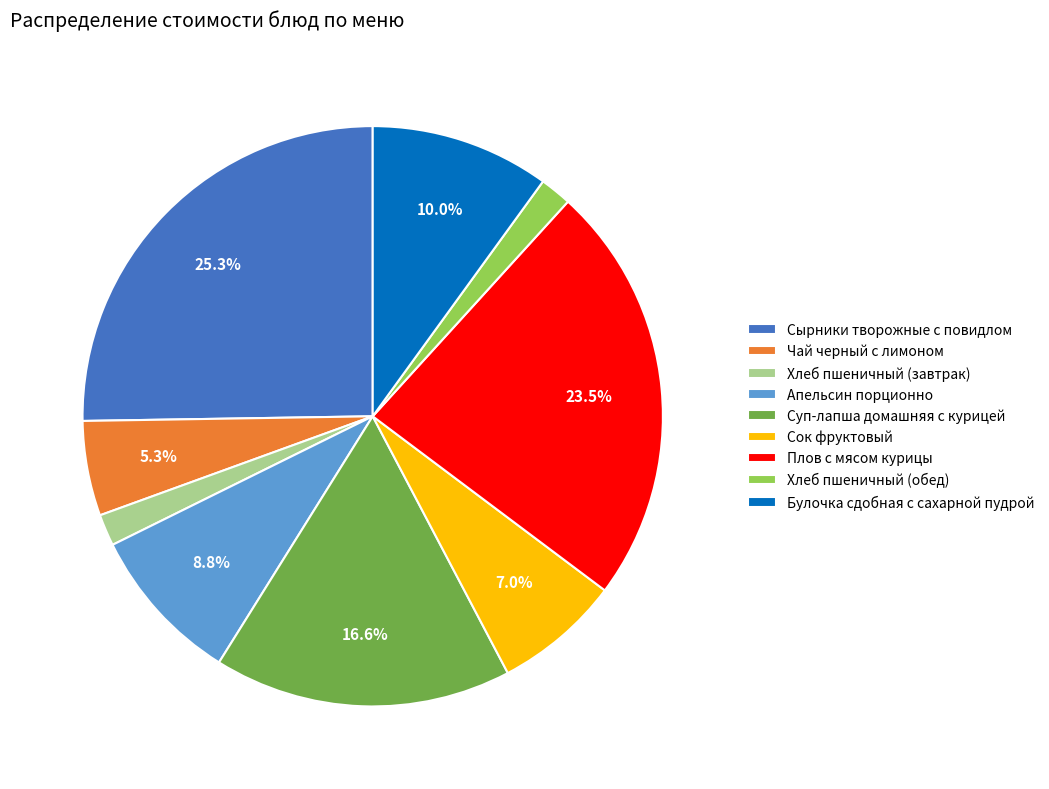

To the nearest percent, what is the average slice percentage?

11%